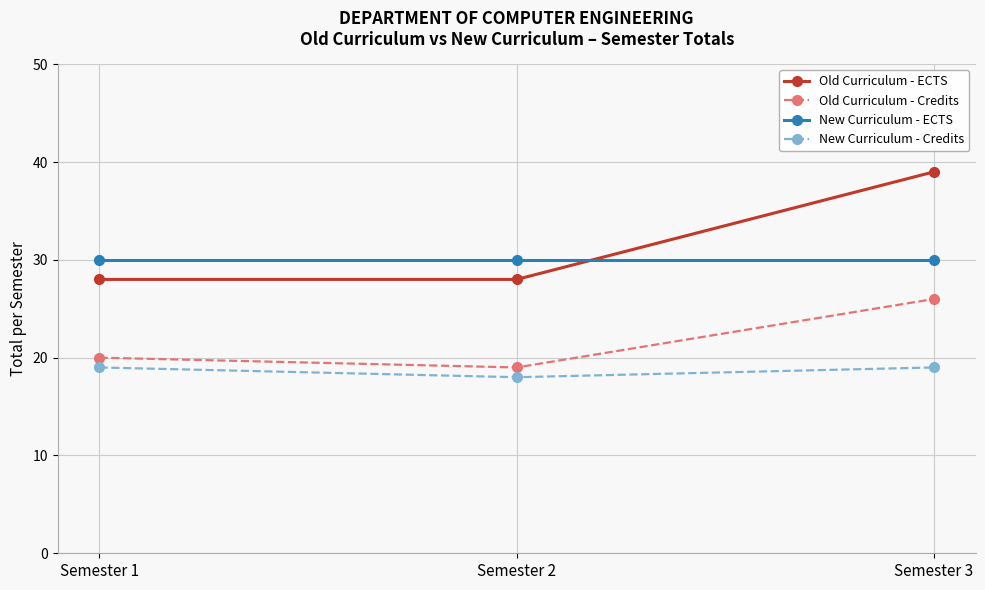

What are all the series names shown in the legend?

Old Curriculum - ECTS, Old Curriculum - Credits, New Curriculum - ECTS, New Curriculum - Credits